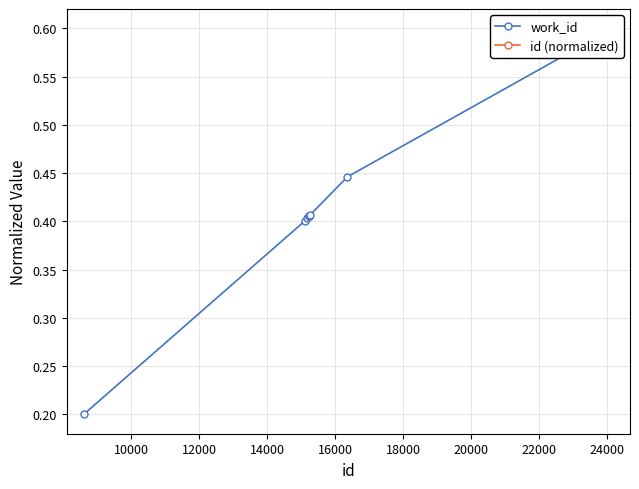

What is the sum of all id (normalized) values?

11.3